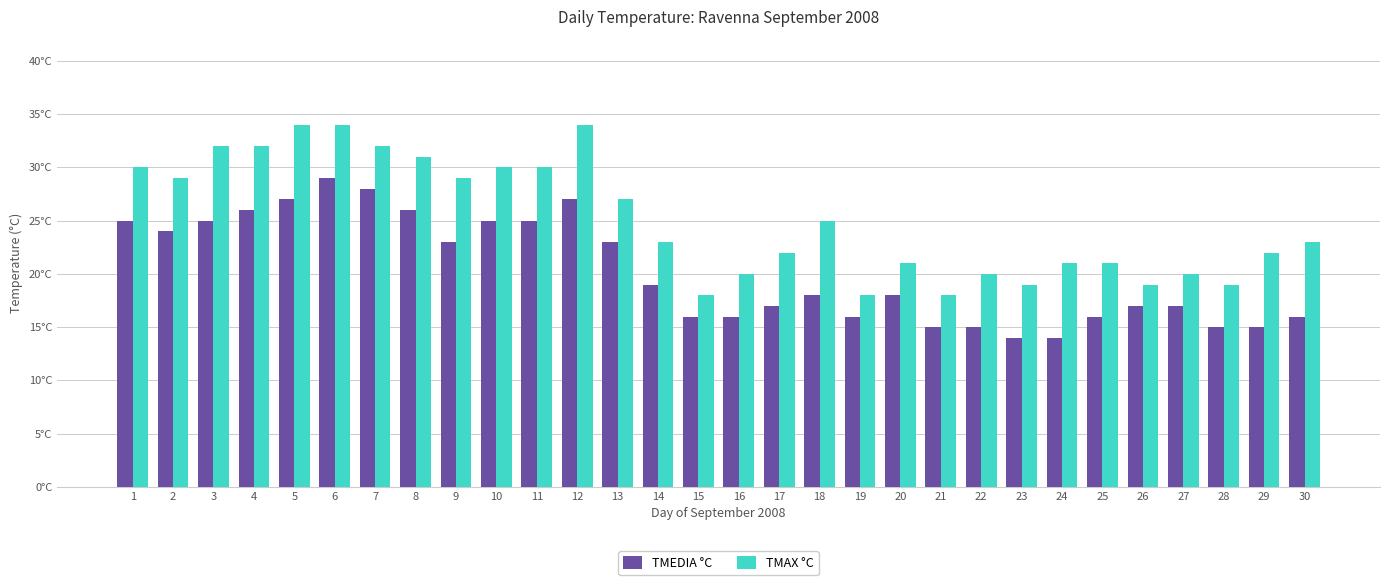

List the labels in order of TMEDIA °C value, smallest first.

23, 24, 21, 22, 28, 29, 15, 16, 19, 25, 30, 17, 26, 27, 18, 20, 14, 9, 13, 2, 1, 3, 10, 11, 4, 8, 5, 12, 7, 6